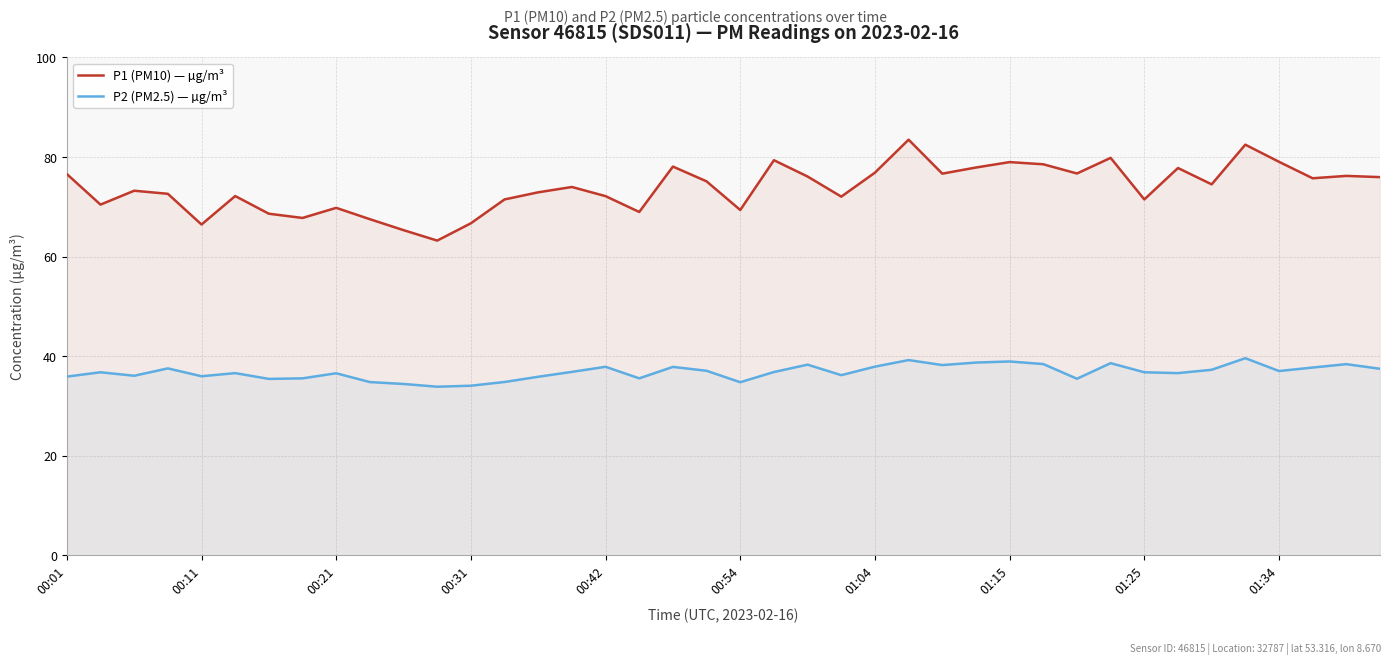

Does the chart display data point markers on the line(s)?

No